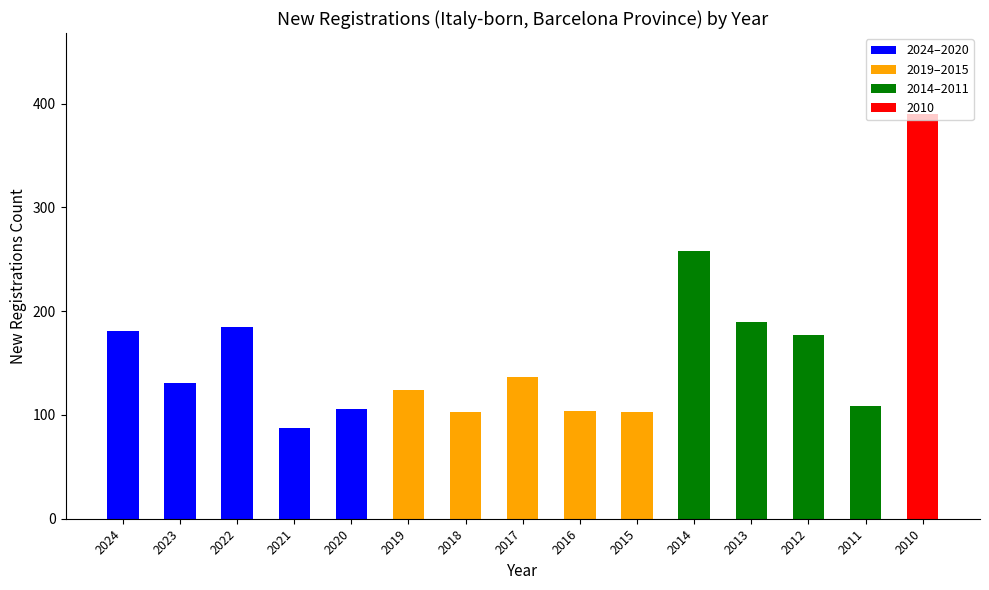

Which label corresponds to the largest value in the chart?

2010